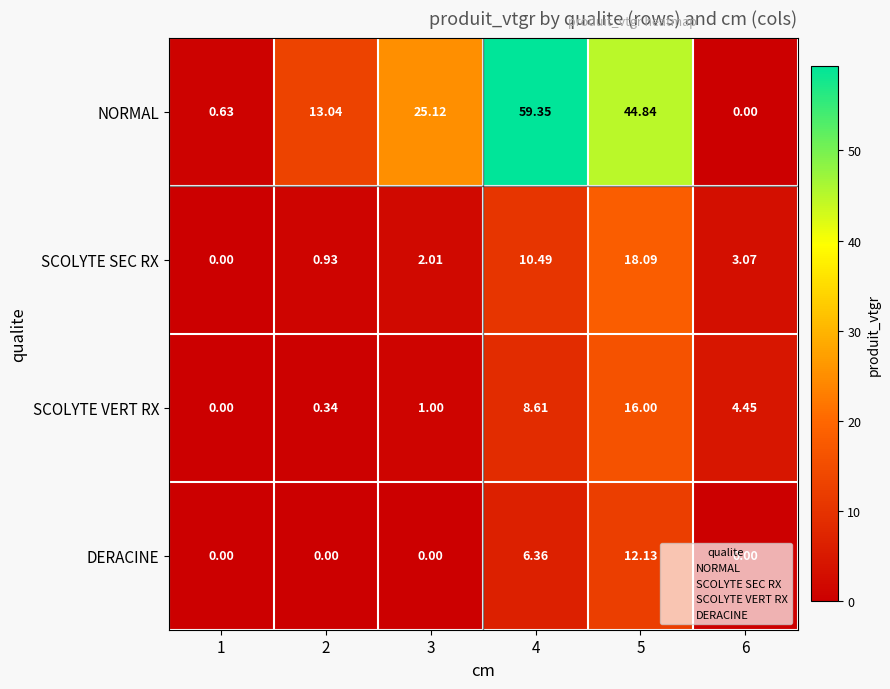

Which series has the largest total across all categories?

NORMAL